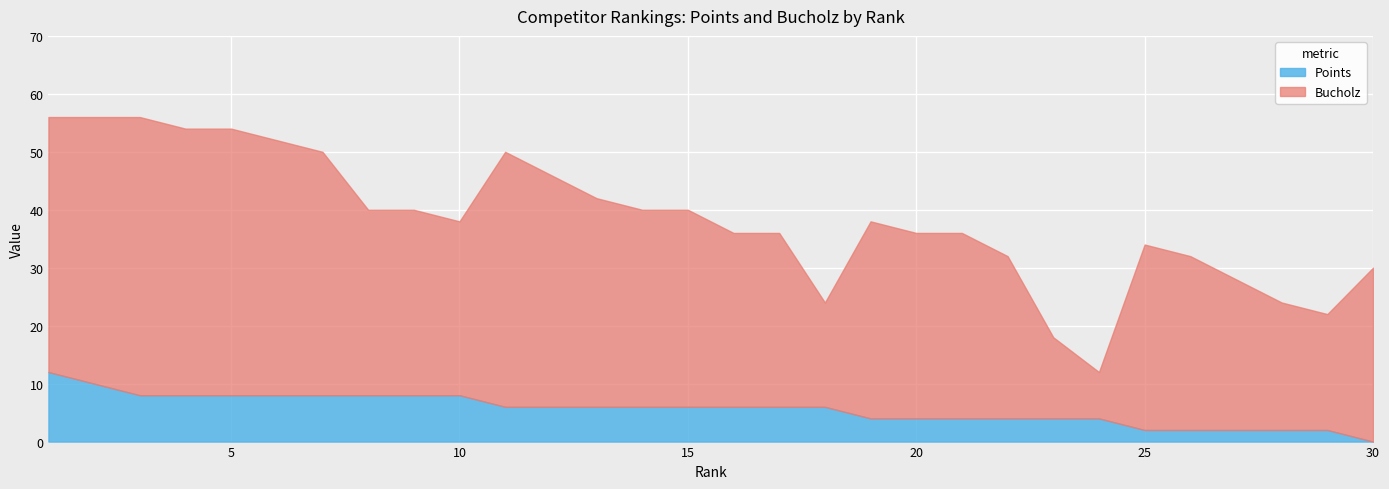

Which series has the largest total across all categories?

Bucholz